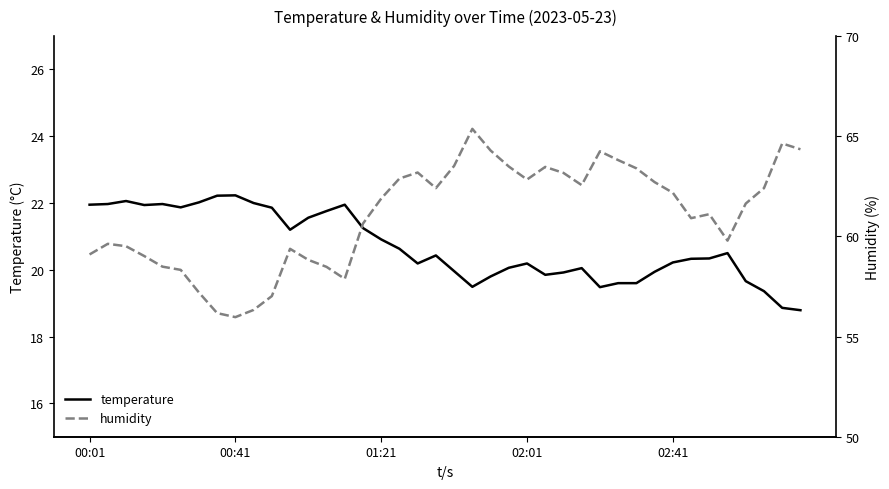

At which category is the sum across all series the highest?

21